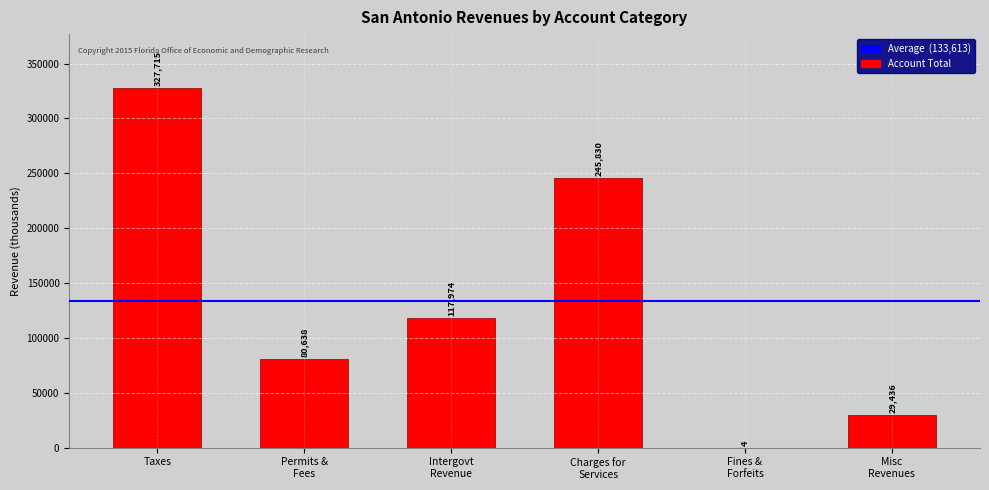

True or false: the data shows 570178 at Taxes.

False